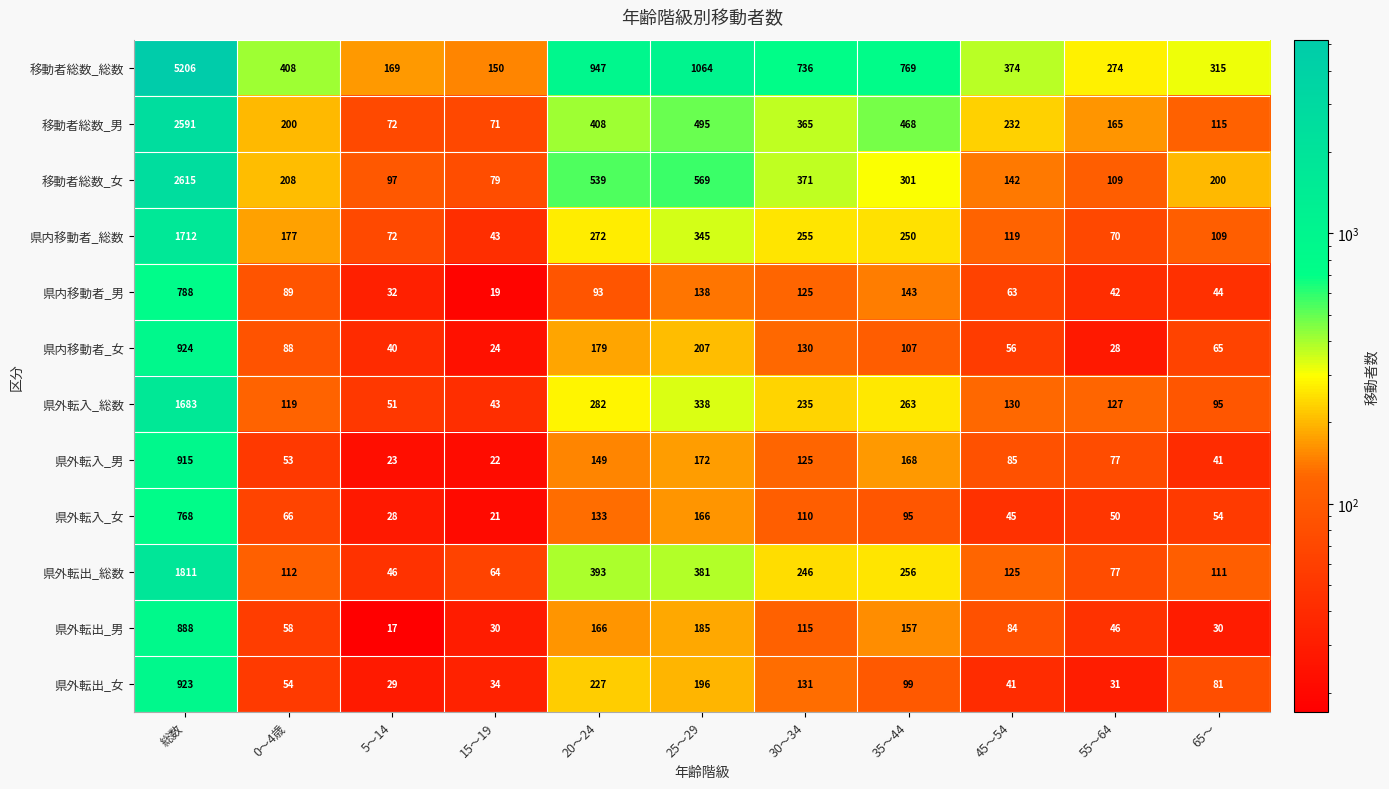

Which category has the highest value across all series?

総数